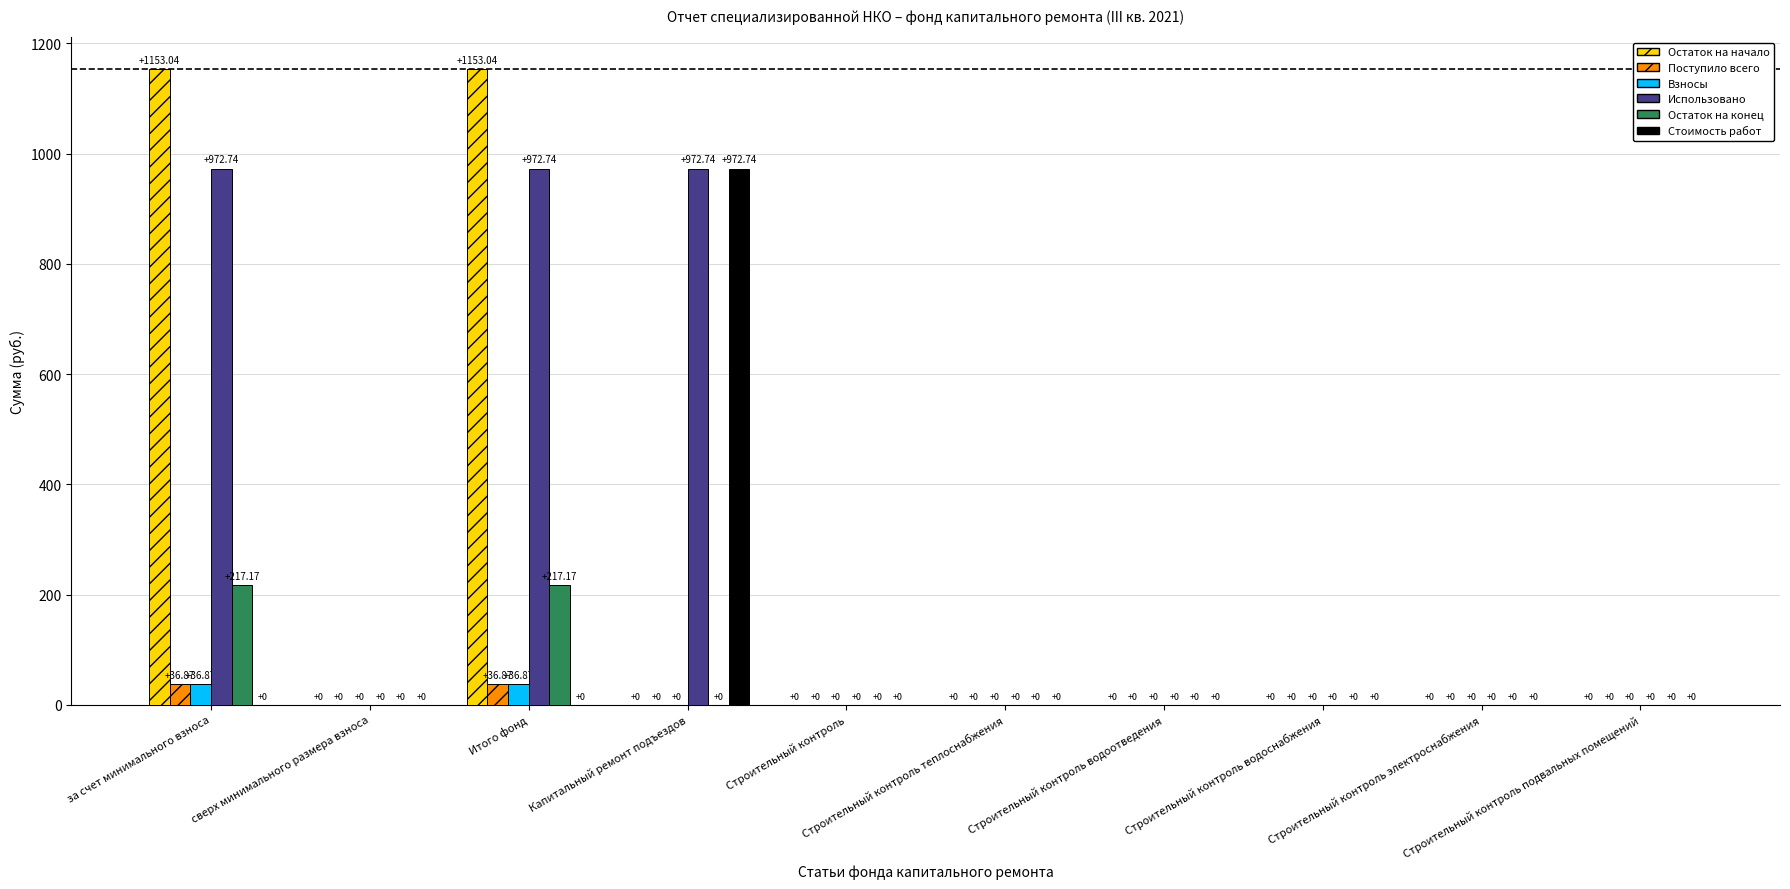

Which series has the largest total across all categories?

Использовано